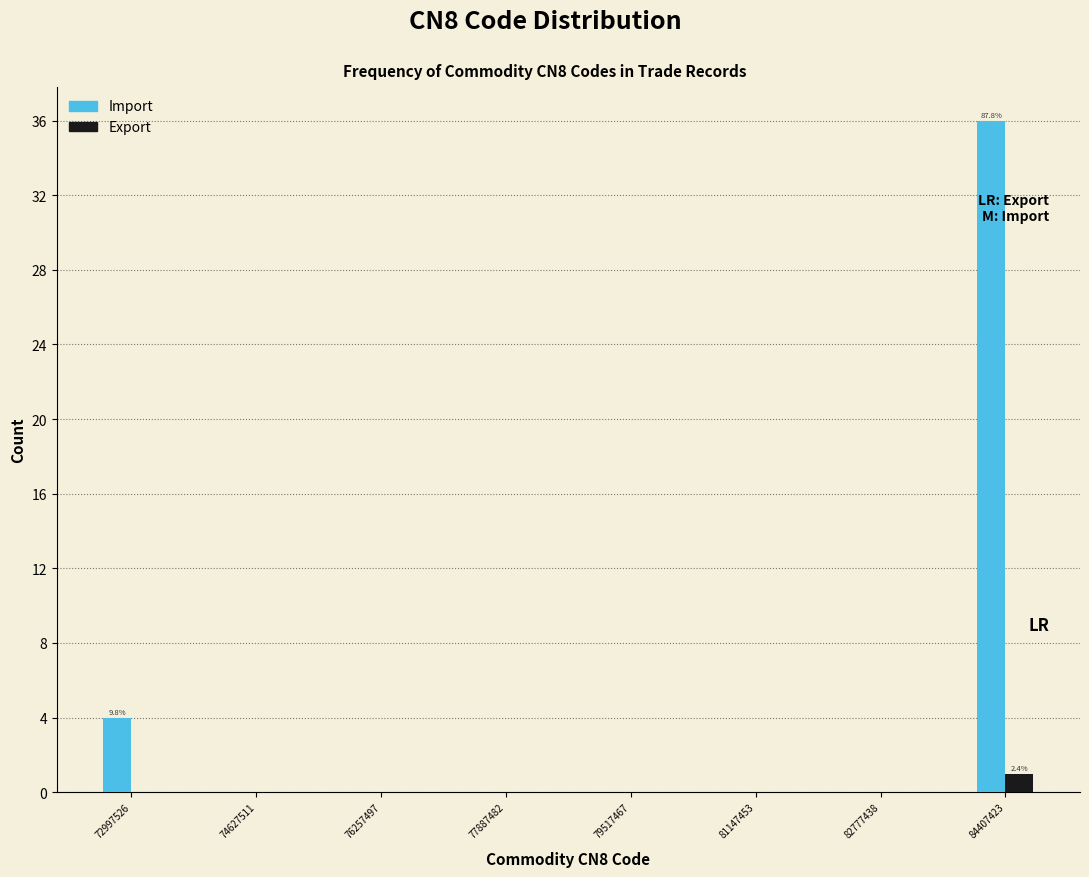

In the Export series, which range on the x-axis has the tallest bar?

84000000 to 84800000